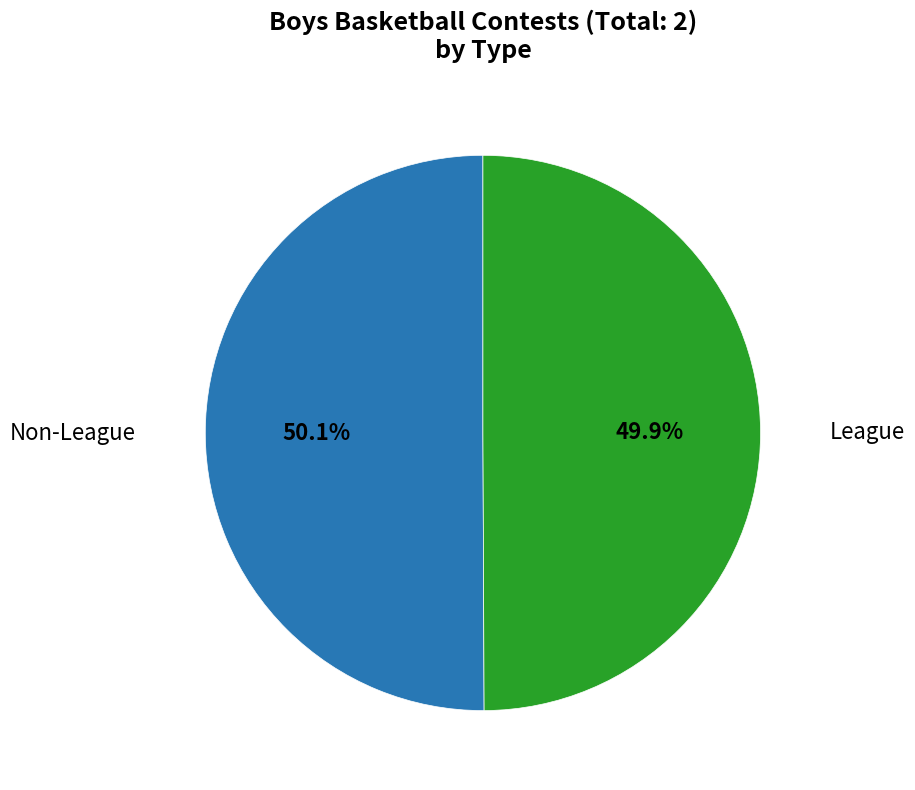

Is there a majority slice in this chart?

Yes